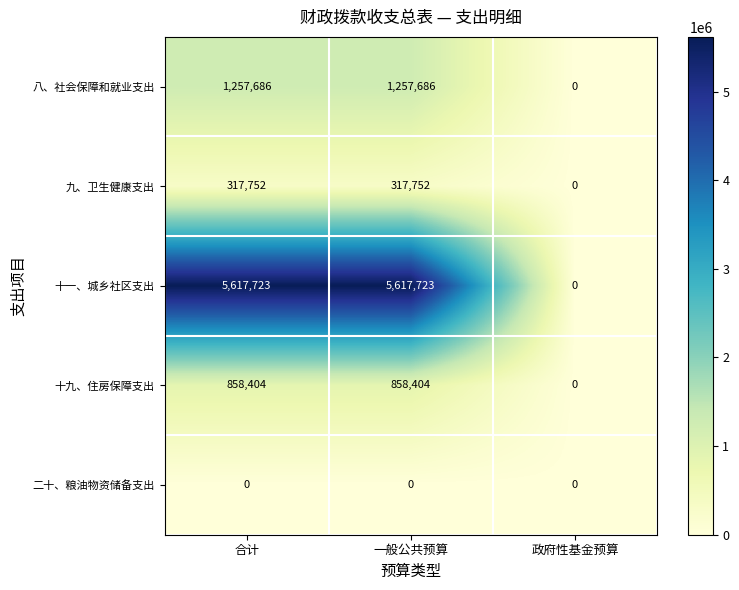

Which series has the largest total across all categories?

十一、城乡社区支出